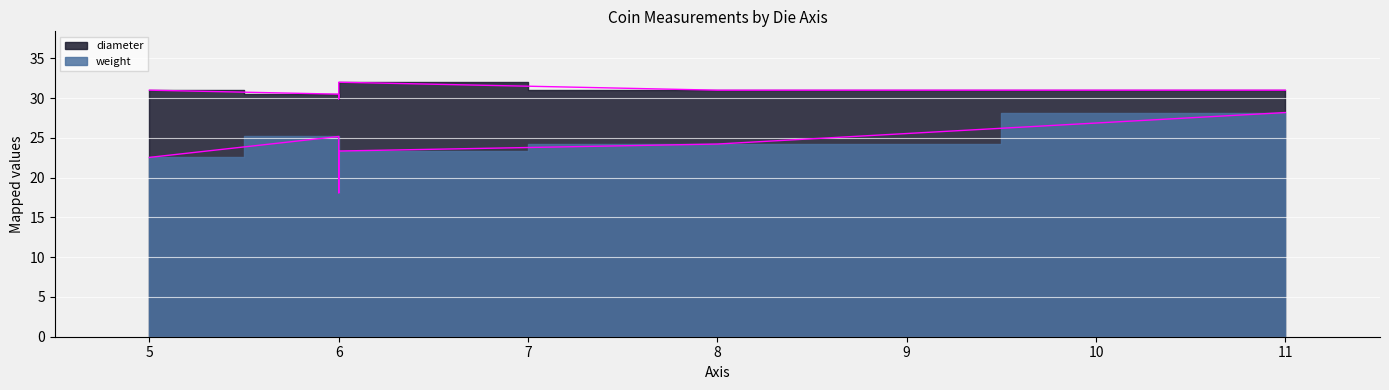

Which series has the largest total across all categories?

diameter